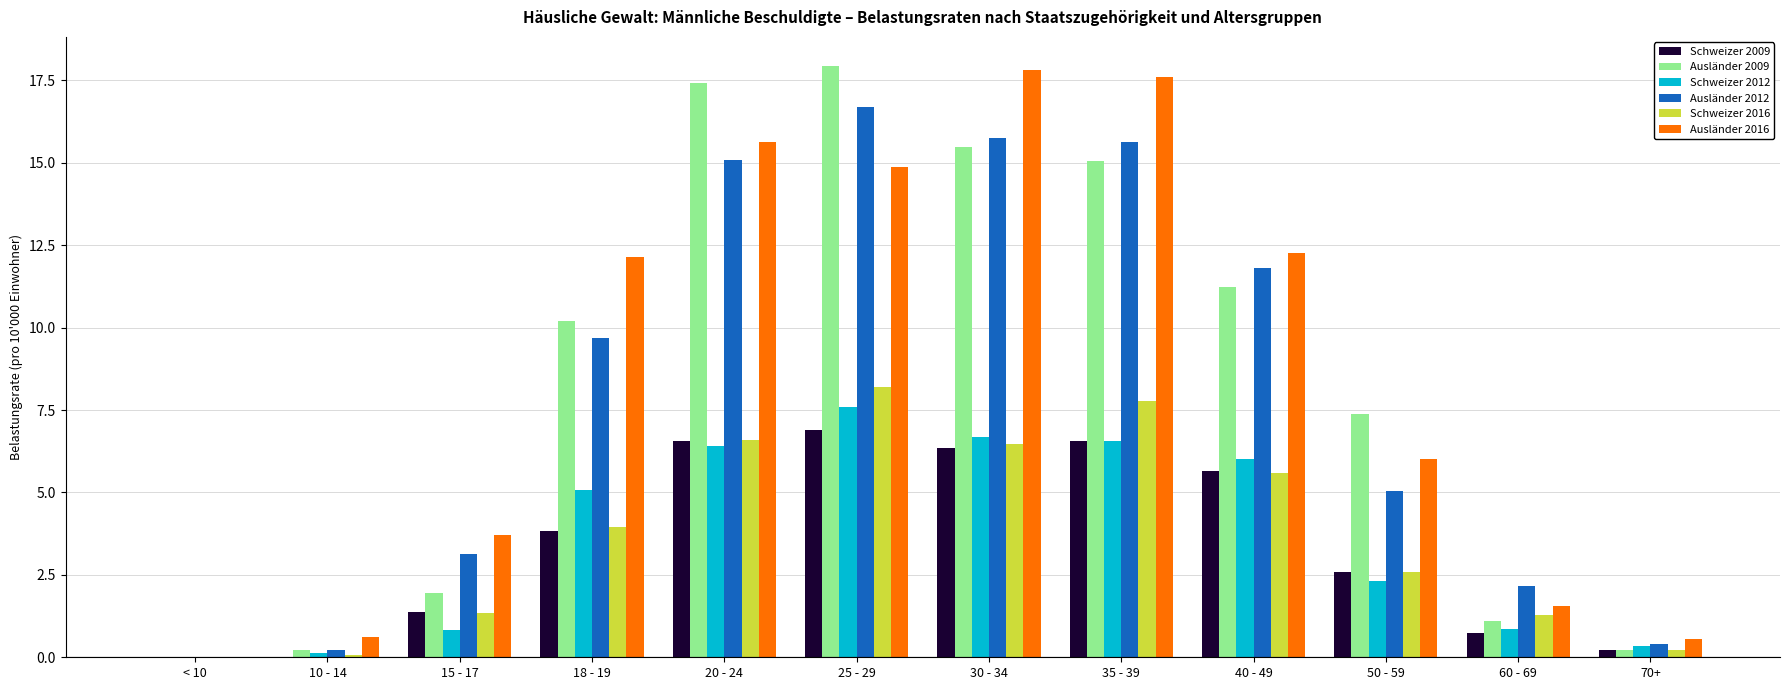

Is the value of Schweizer 2009 at 70+ greater than the value of Ausländer 2012 at 35 - 39?

No